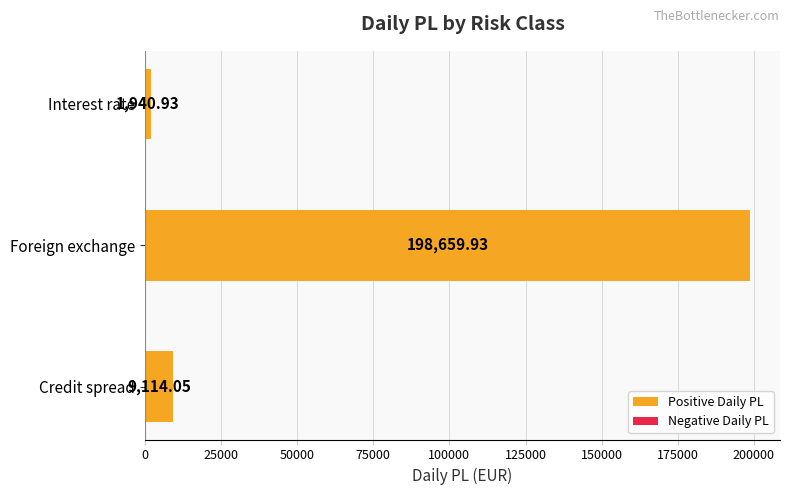

At which category does the chart reach its peak across all series?

Foreign exchange